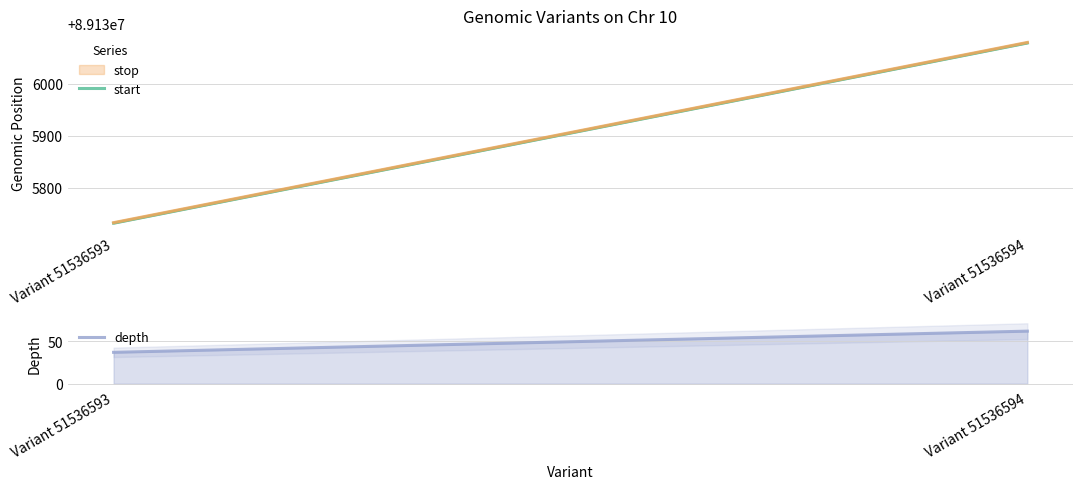

What is the sum of the depth values at Variant 51536594 and Variant 51536593?

99